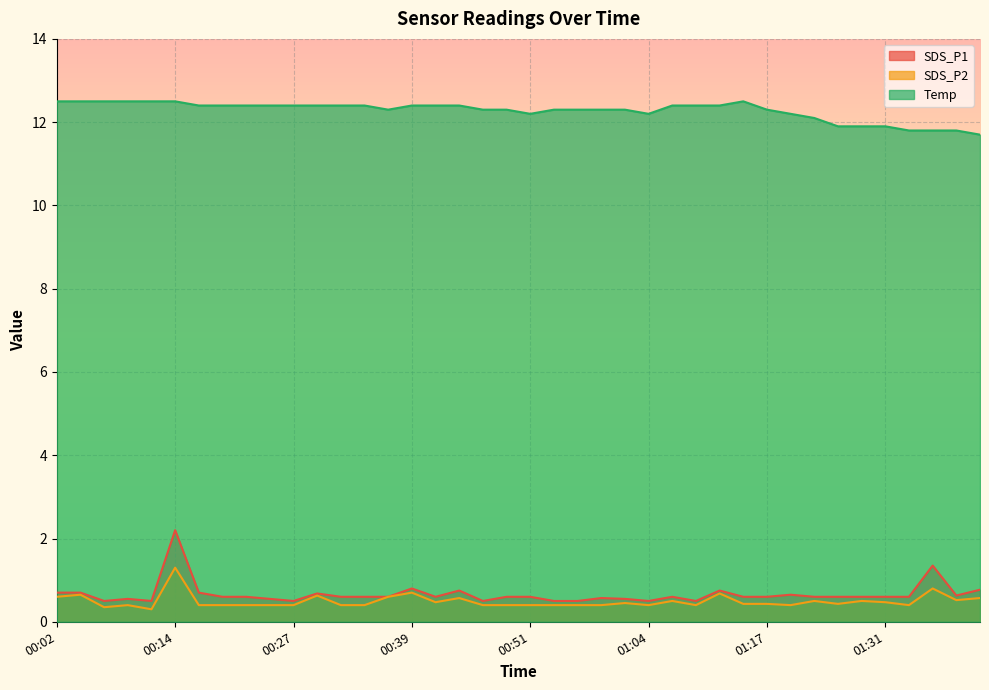

The SDS_P2 series shows 0.8 at 01:22. True or false?

False